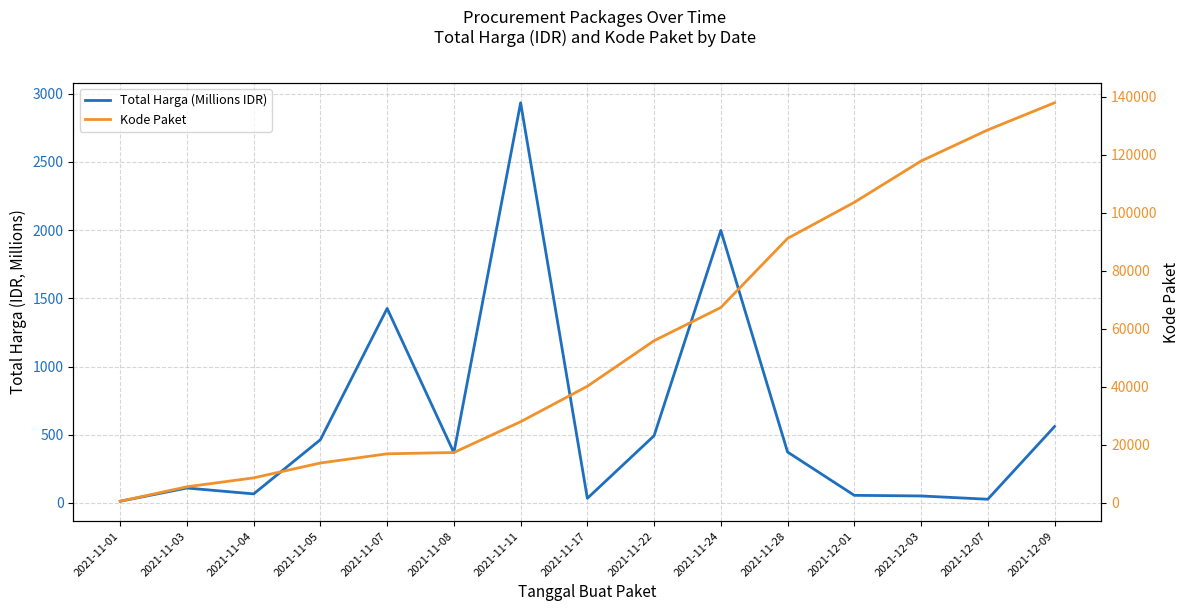

Which category has the highest value in the Total Harga (Millions IDR) series?

2021-11-11